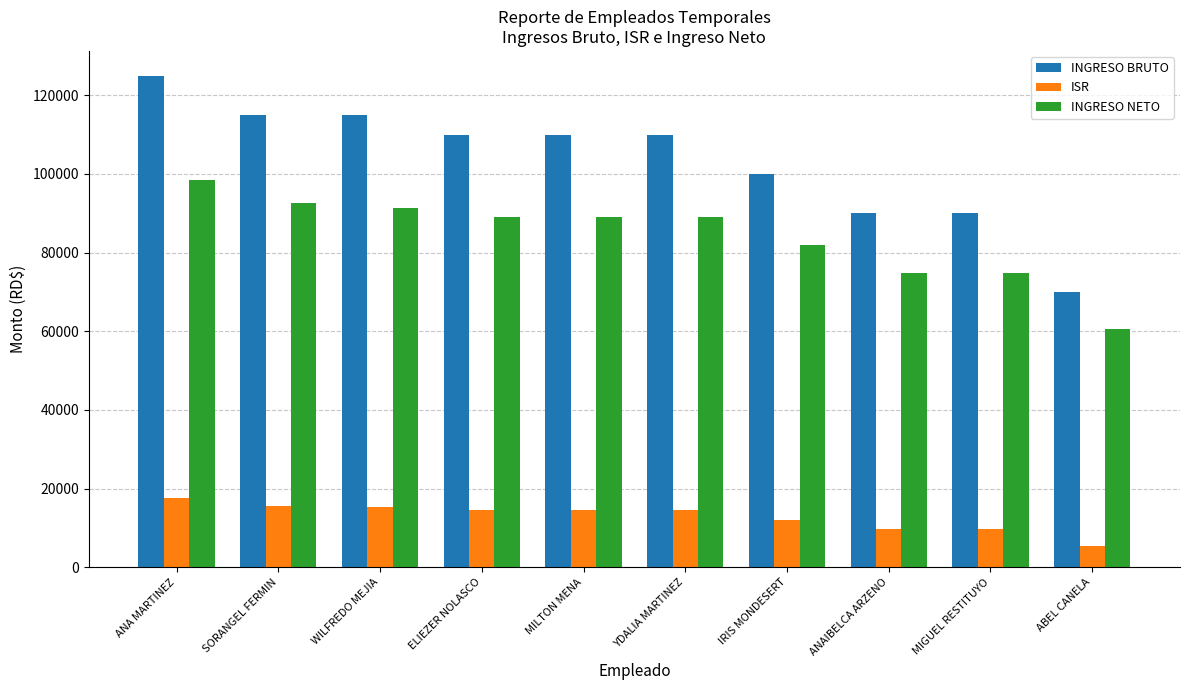

At ANA MARTINEZ, list the series in order from smallest to largest.

ISR, INGRESO NETO, INGRESO BRUTO